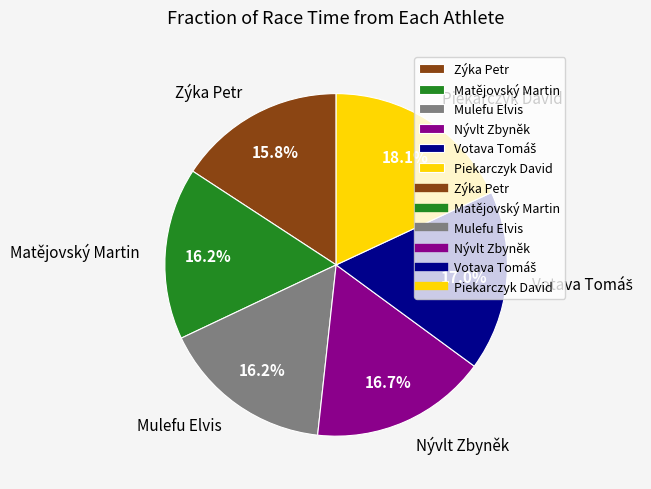

What percentage is the Nývlt Zbyněk slice, to the nearest percent?

17%